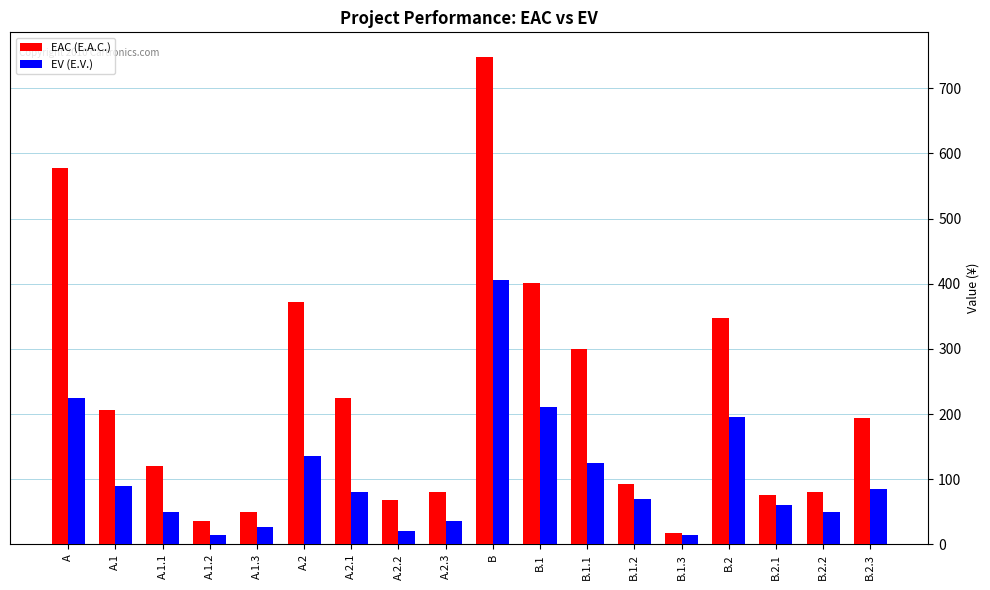

Is the value of EAC (E.A.C.) at B.2.1 greater than the value of EV (E.V.) at B.1.3?

Yes